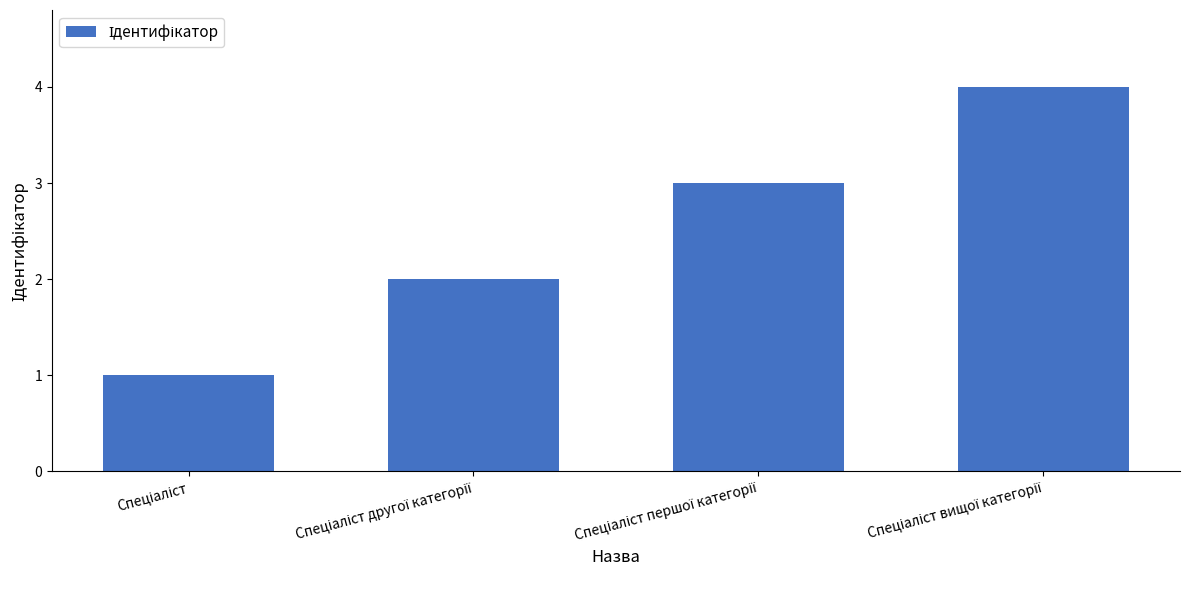

What is the value of the 3rd bar from the left?

3